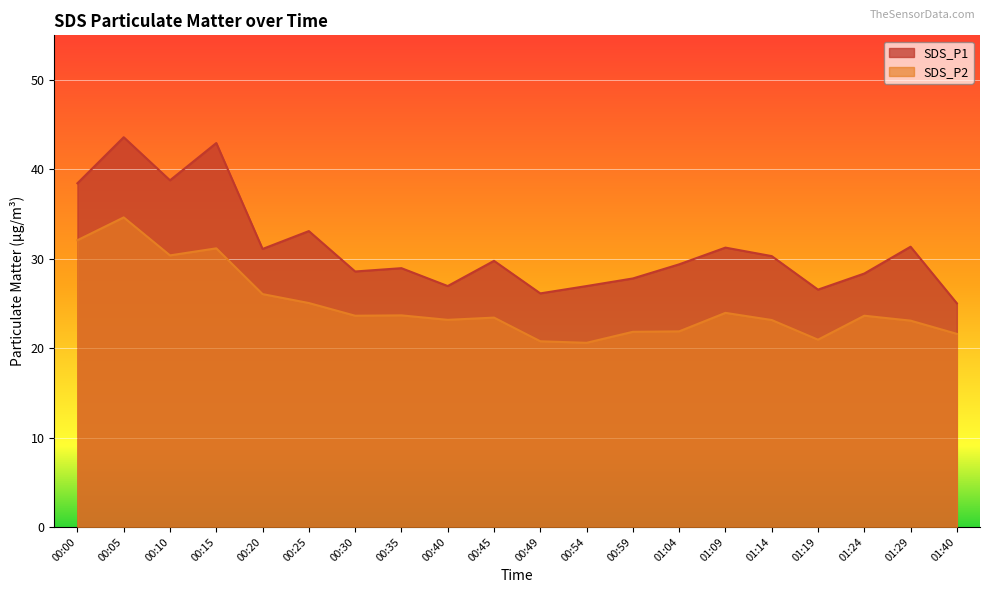

List the series in order of their overall mean, highest first.

SDS_P1, SDS_P2